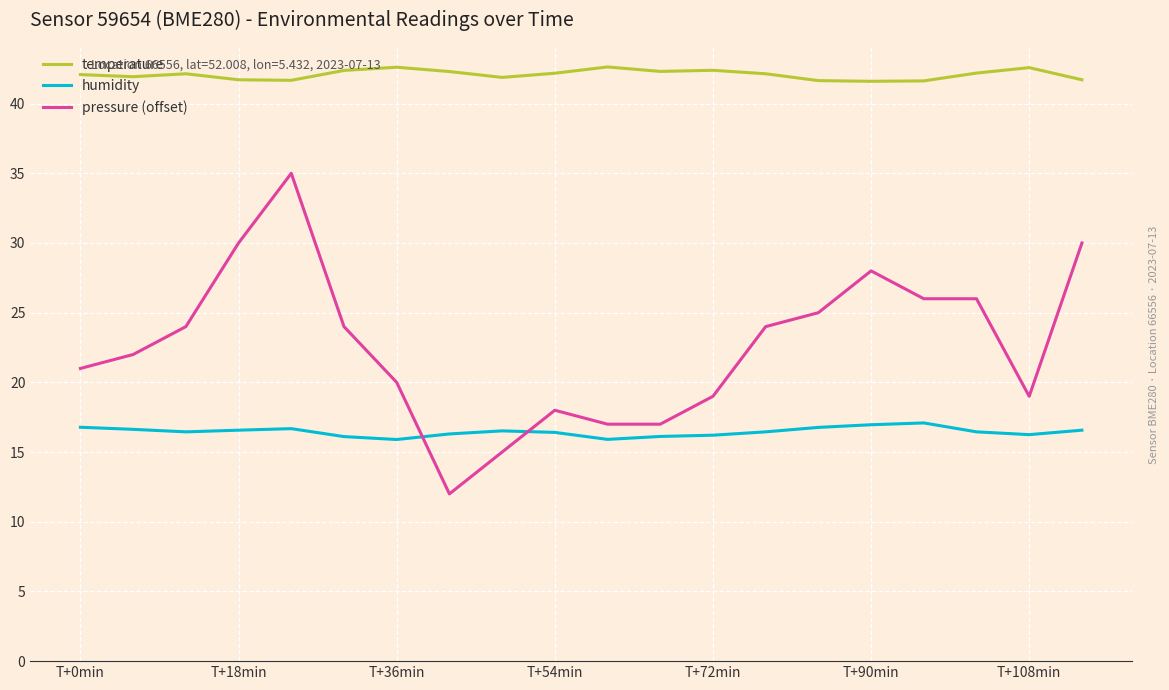

How many values in the pressure (offset) series are below 24?

10